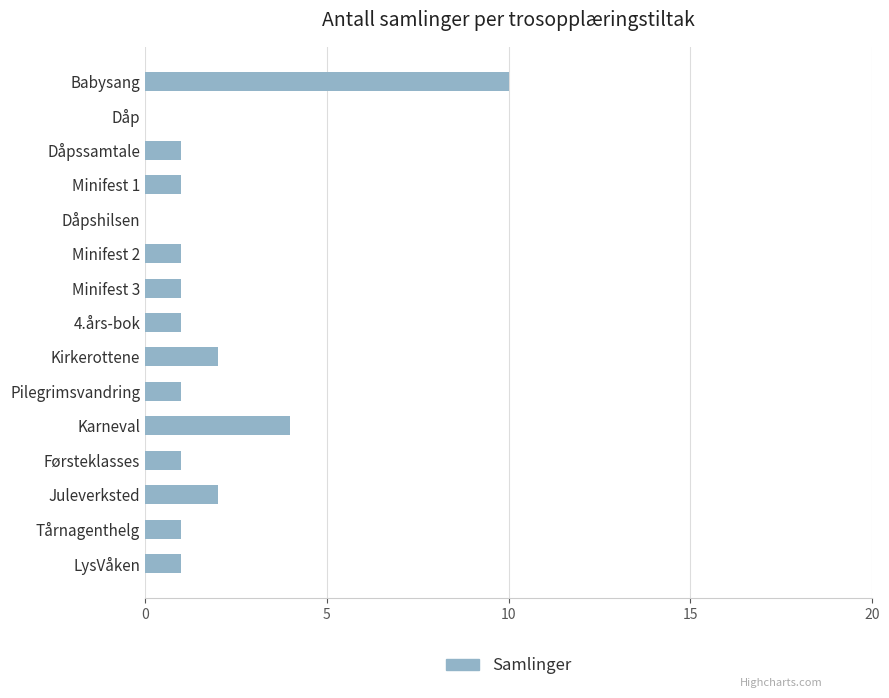

The value at Juleverksted is 2. True or false?

True